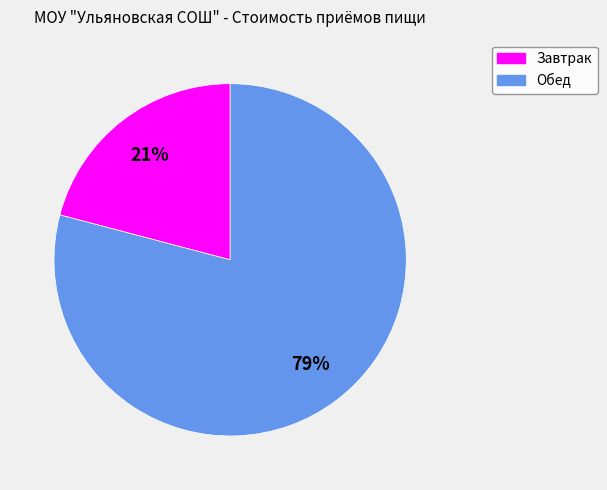

Which has a higher value, Завтрак or Обед?

Обед